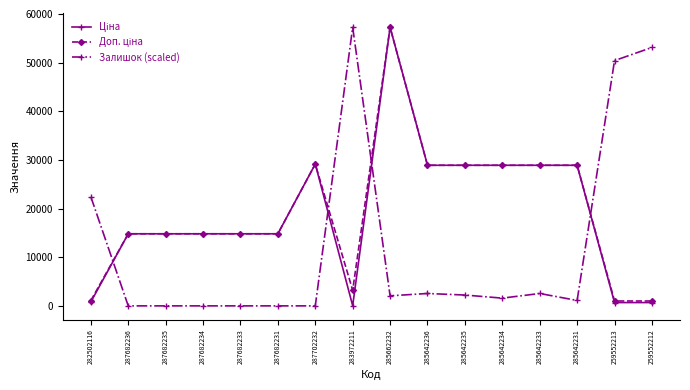

Is it true that Залишок (scaled) equals 53122.7 at 259552212?

True